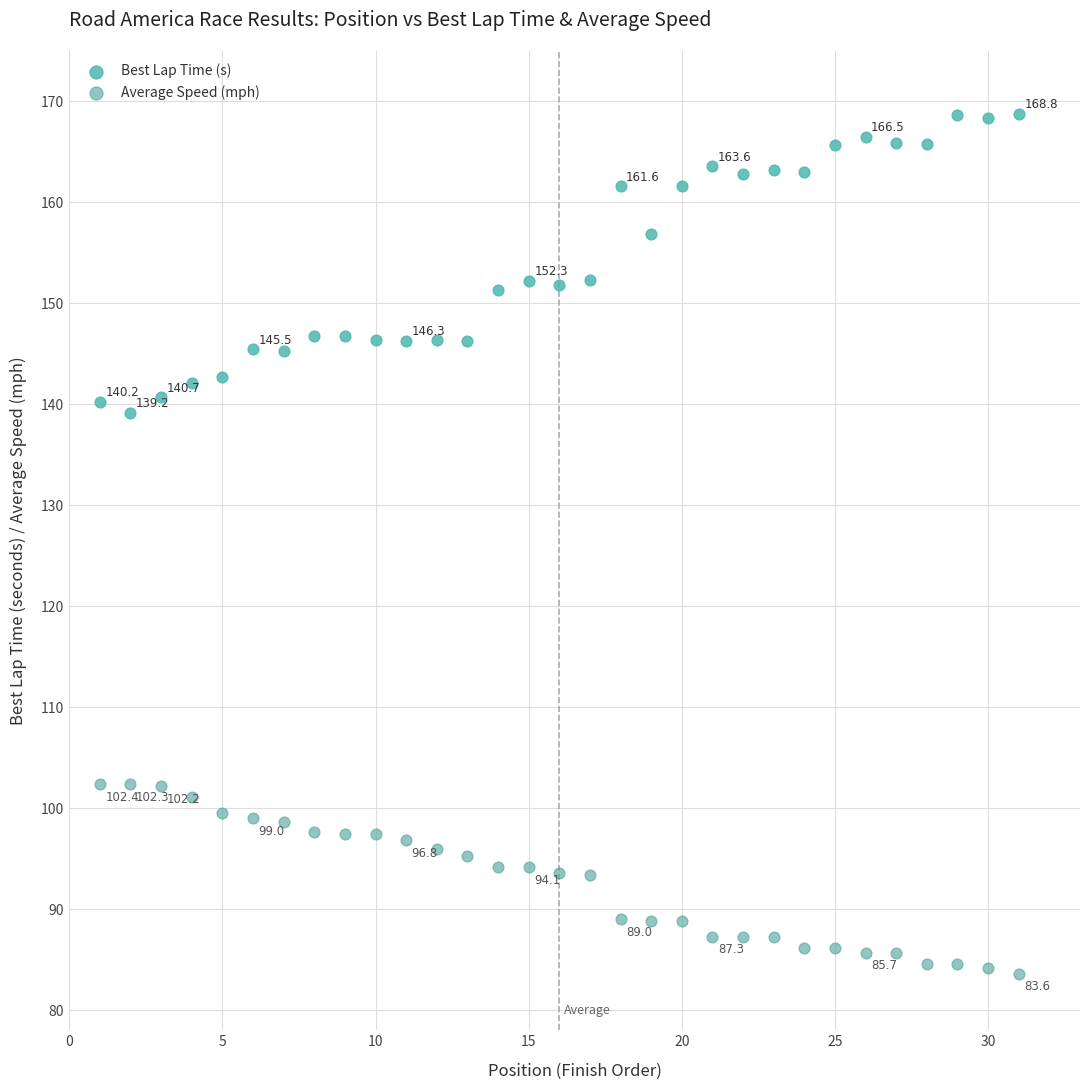

Across all data points, what is the range of Y values (max minus min)?

85.2